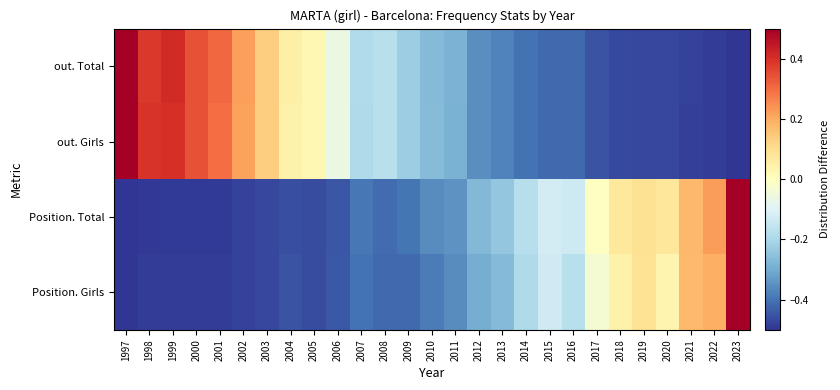

Which category has the lowest value across all series?

2023